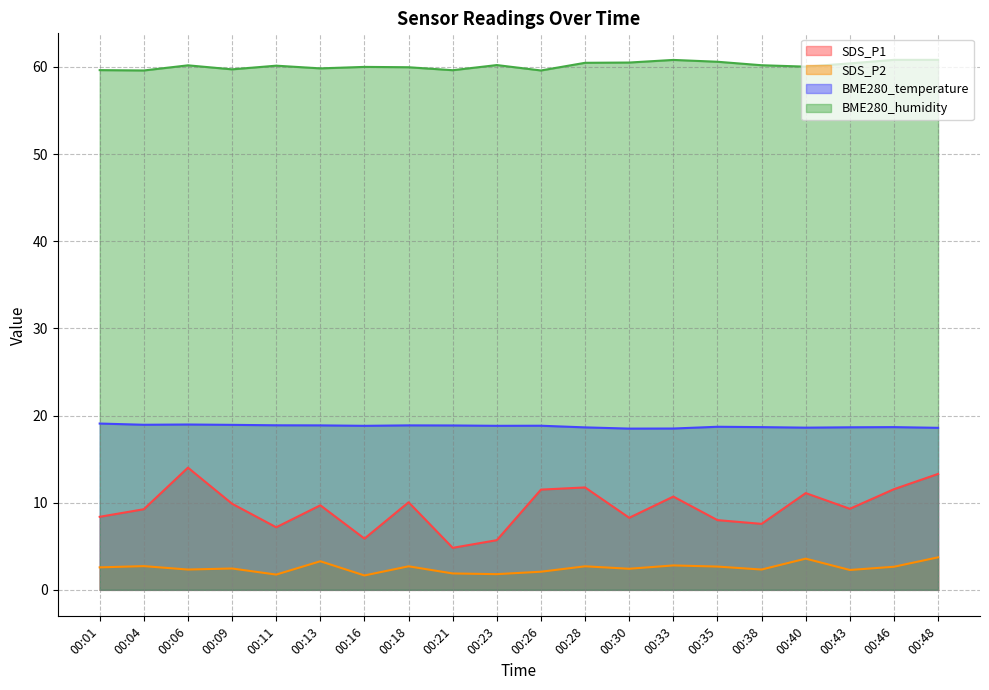

Reading left to right, extract all data points from this chart.

SDS_P1: 00:01=8.4	00:04=9.2	00:06=14.0	00:09=9.9	00:11=7.2	00:13=9.7	00:16=5.9	00:18=10.1	00:21=4.8	00:23=5.7	00:26=11.5	00:28=11.8	00:30=8.3	00:33=10.7	00:35=8.0	00:38=7.6	00:40=11.1	00:43=9.3	00:46=11.6	00:48=13.3
SDS_P2: 00:01=2.6	00:04=2.7	00:06=2.3	00:09=2.5	00:11=1.8	00:13=3.3	00:16=1.6	00:18=2.7	00:21=1.9	00:23=1.8	00:26=2.1	00:28=2.7	00:30=2.4	00:33=2.8	00:35=2.7	00:38=2.3	00:40=3.6	00:43=2.3	00:46=2.6	00:48=3.7
BME280_temperature: 00:01=19.1	00:04=18.9	00:06=19.0	00:09=18.9	00:11=18.9	00:13=18.9	00:16=18.8	00:18=18.9	00:21=18.9	00:23=18.8	00:26=18.8	00:28=18.6	00:30=18.5	00:33=18.5	00:35=18.7	00:38=18.7	00:40=18.6	00:43=18.6	00:46=18.7	00:48=18.6
BME280_humidity: 00:01=59.6	00:04=59.6	00:06=60.2	00:09=59.7	00:11=60.1	00:13=59.8	00:16=60.0	00:18=60.0	00:21=59.6	00:23=60.2	00:26=59.6	00:28=60.5	00:30=60.5	00:33=60.8	00:35=60.6	00:38=60.2	00:40=60.0	00:43=60.4	00:46=60.8	00:48=60.8